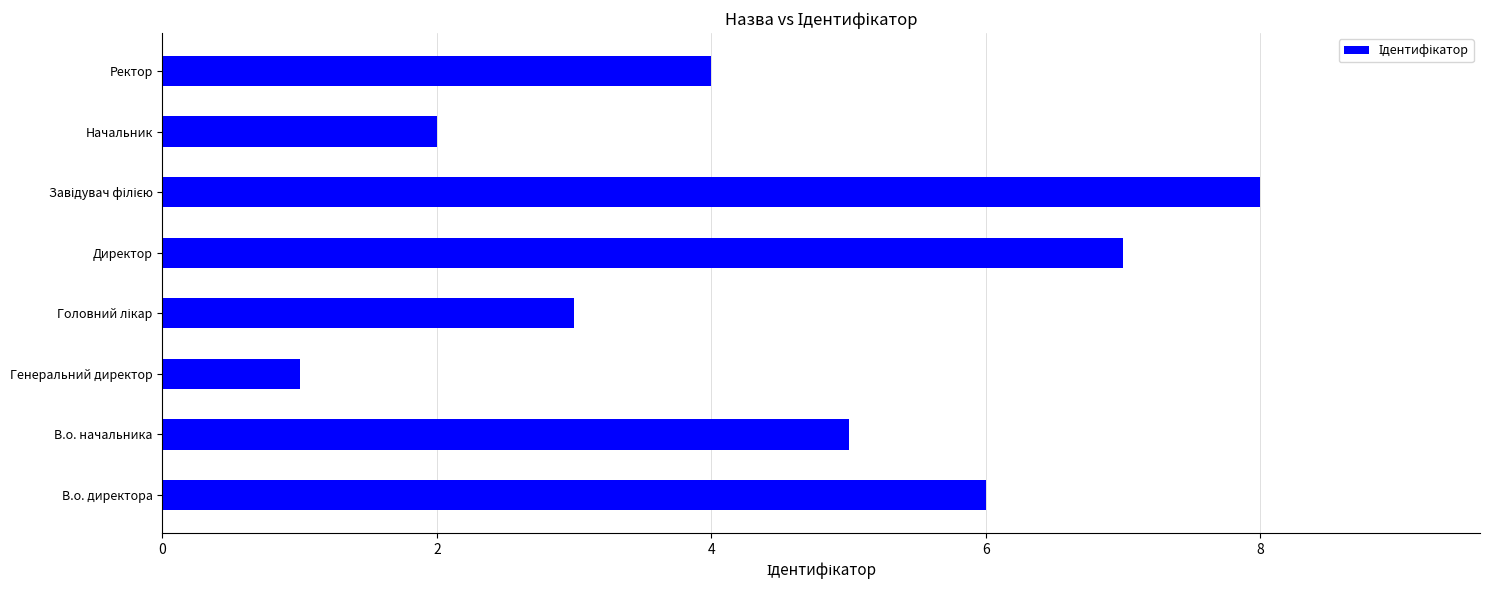

What is the change in value from В.о. начальника to Генеральний директор?

-4